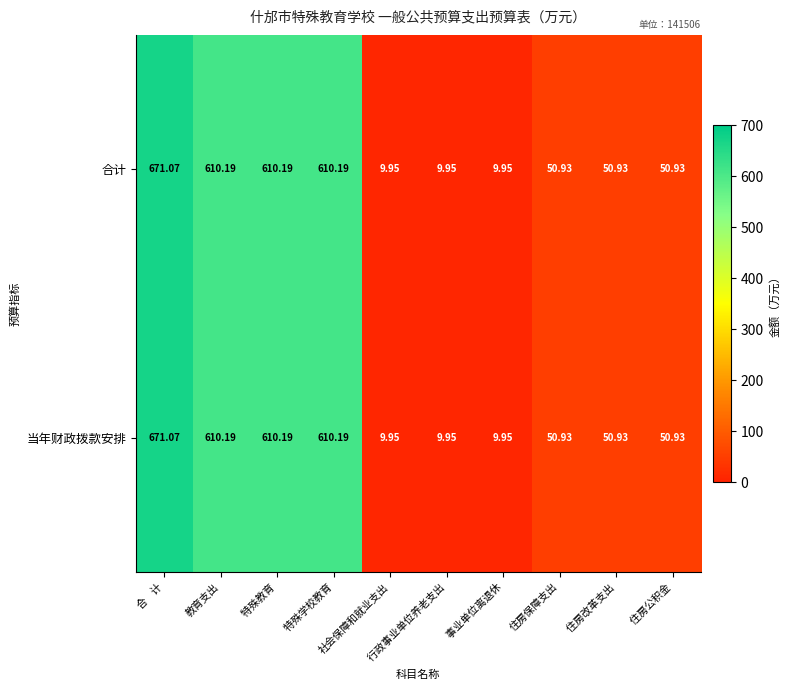

Which category has the lowest value across all series?

社会保障和就业支出